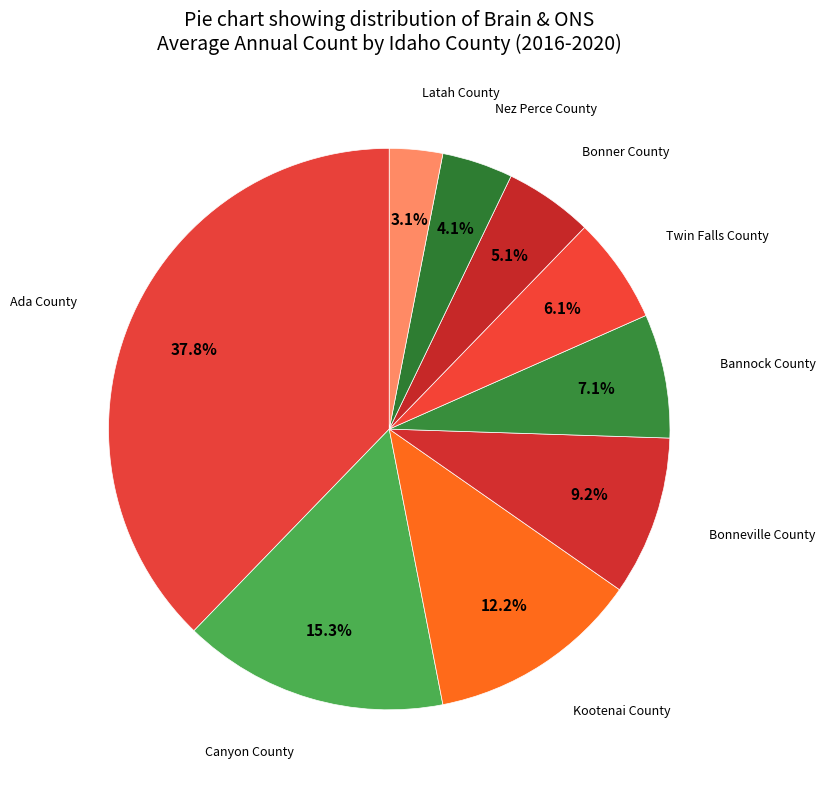

Count the number of slices in the pie.

9